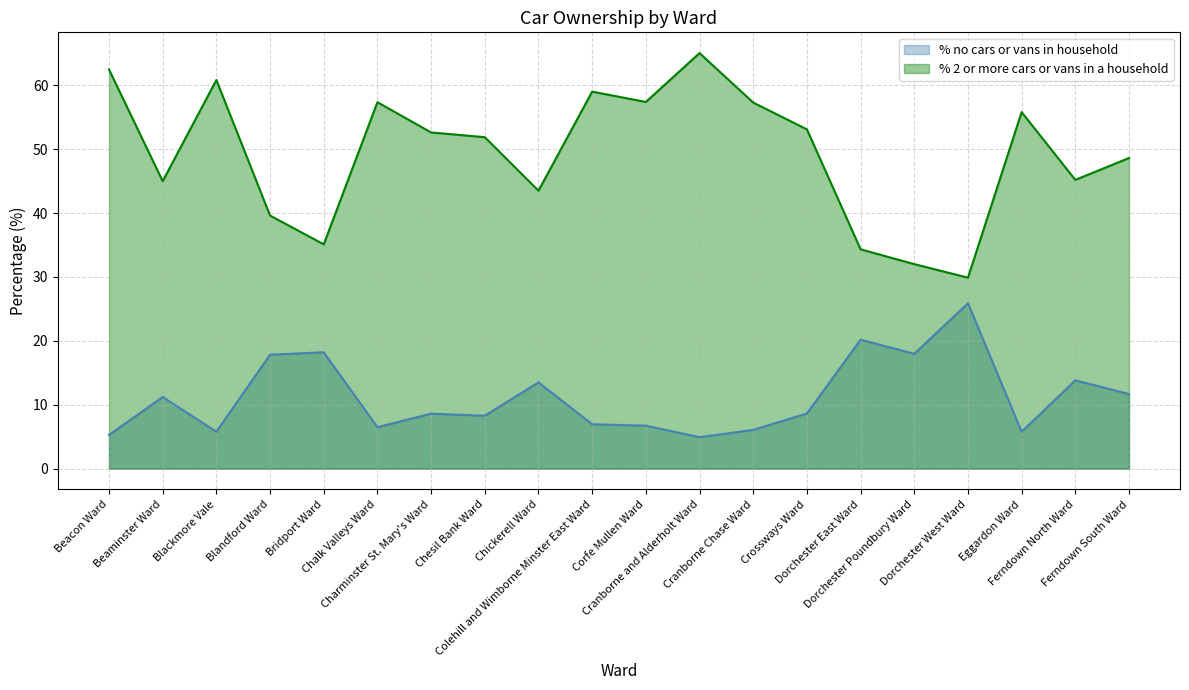

Count the number of categories in the chart.

20